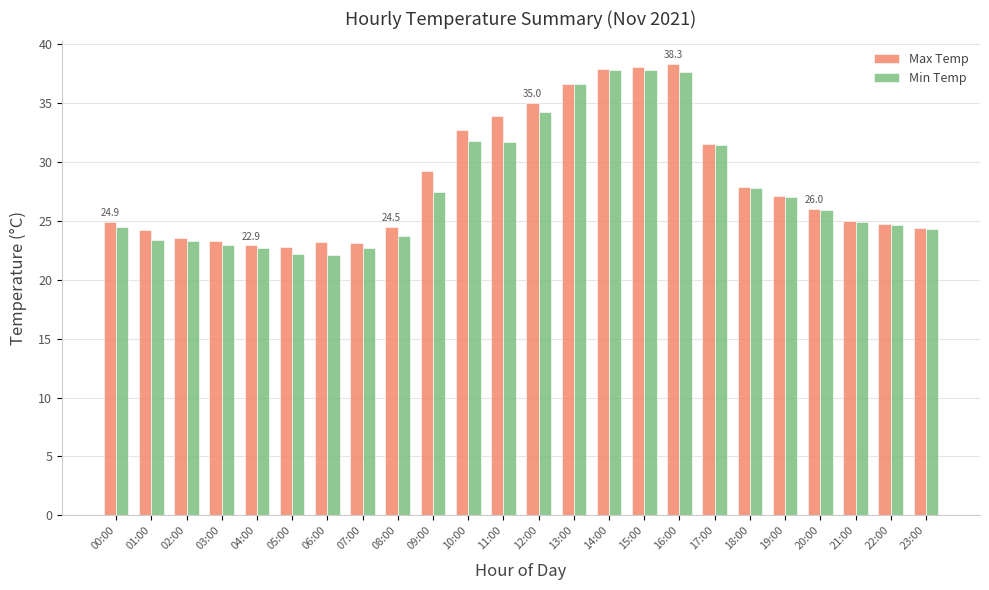

Rank the series by their maximum value, from highest to lowest.

Max Temp, Min Temp